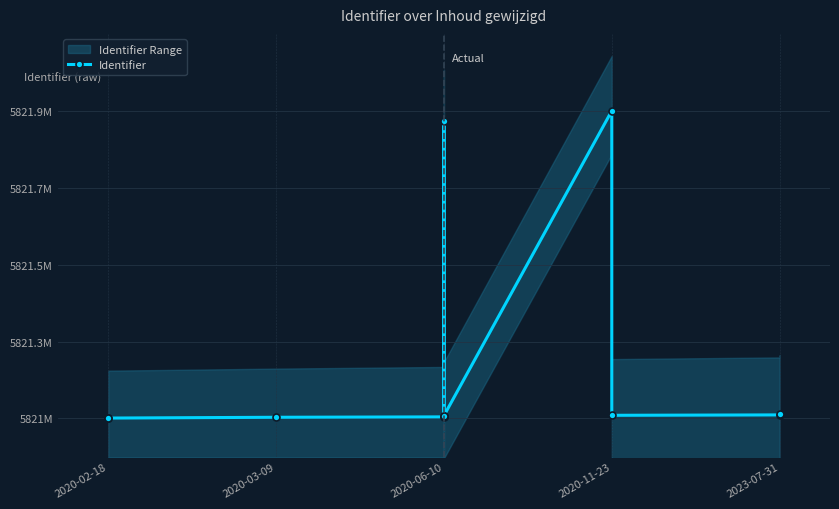

Between 5 and 2023-07-31, which is larger?

2023-07-31